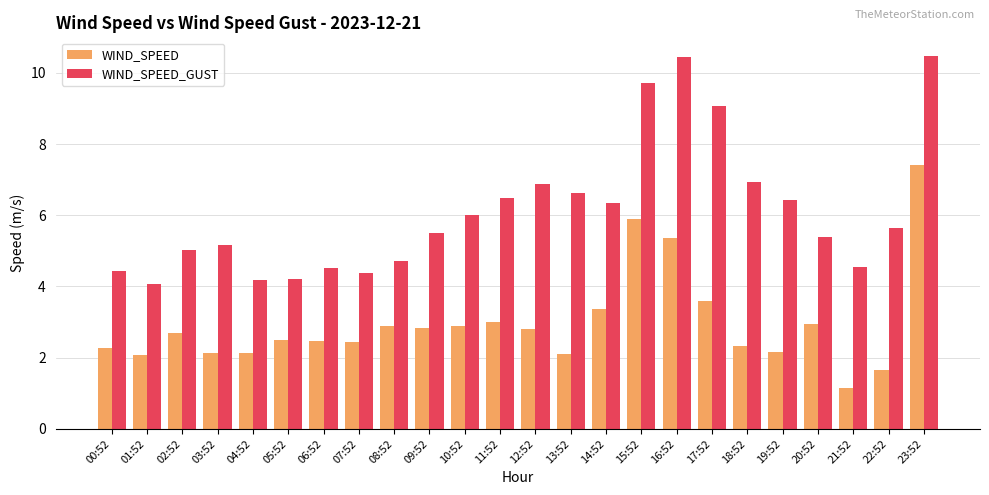

What is the value of the WIND_SPEED_GUST bar at the 6th from the left?

4.2